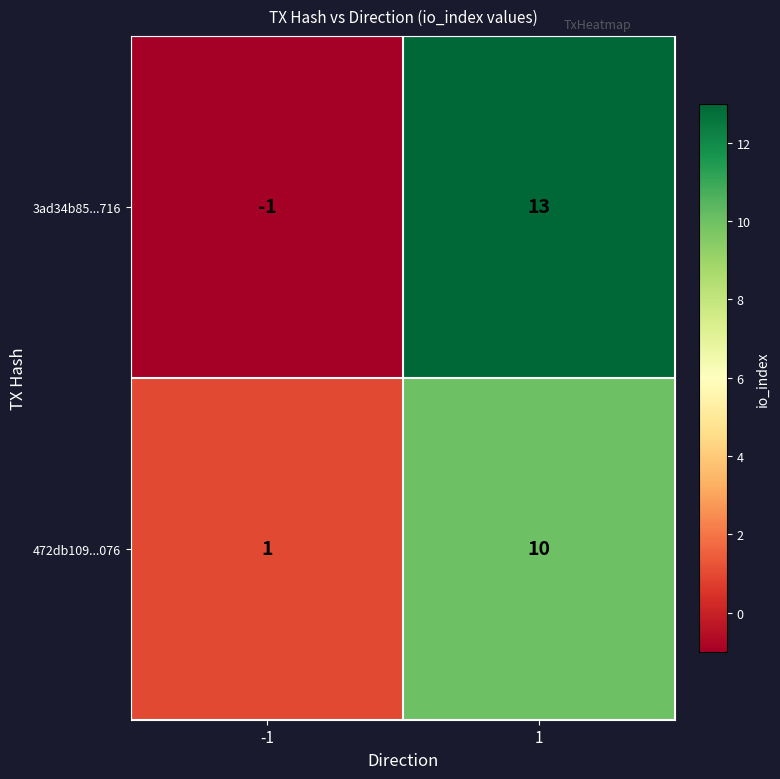

What is the sum of all 472db109...076 values?

11